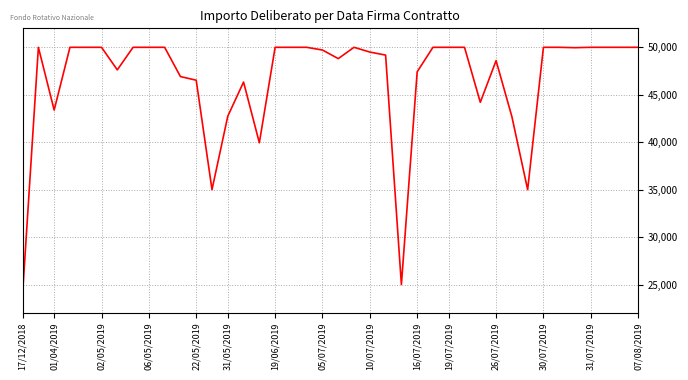

What is the difference between the maximum and minimum values?

25951